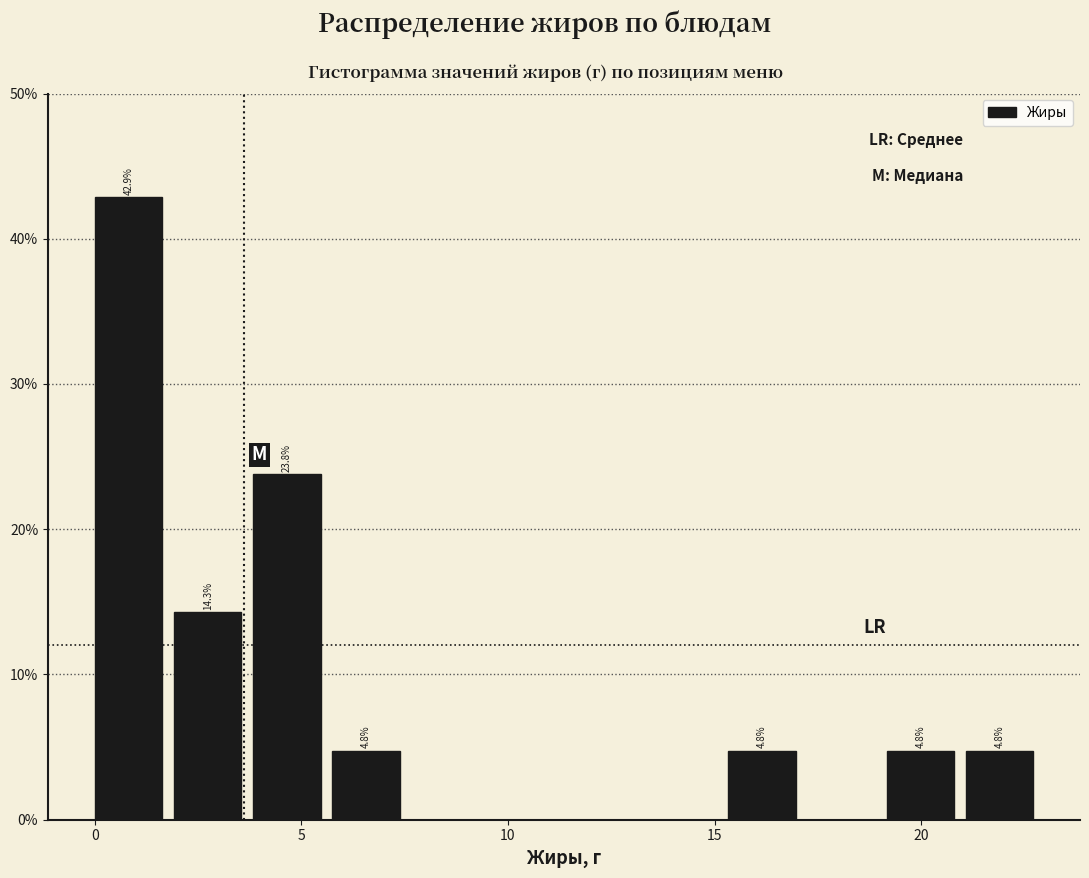

Read against the x-axis, roughly where is the centre of the tallest bar?

1.0